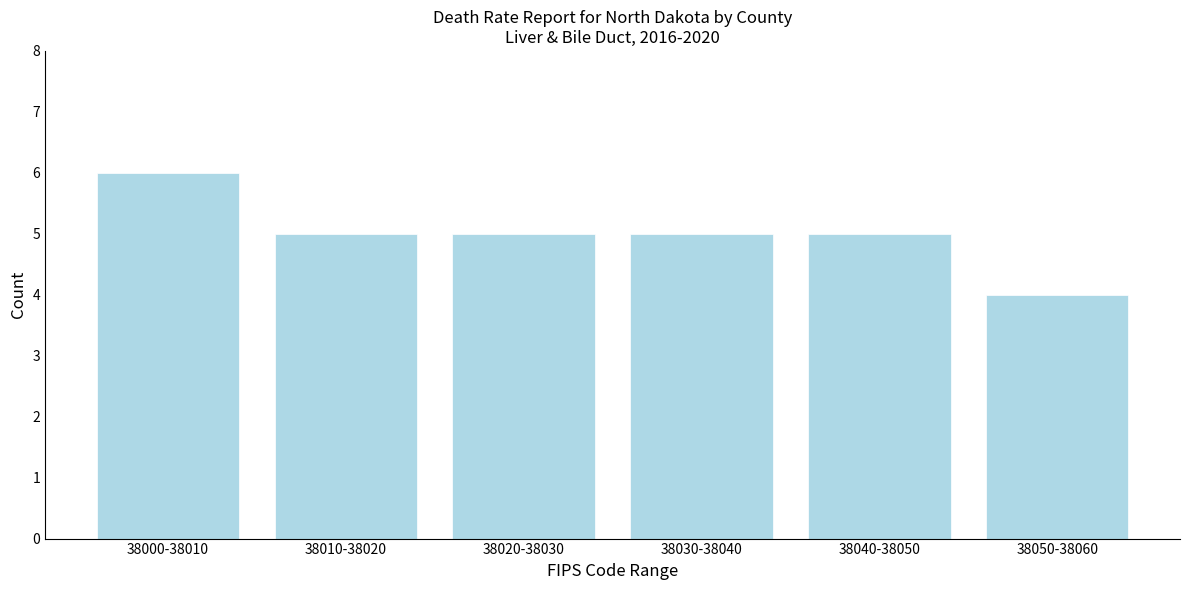

Reading left to right, transcribe all the data shown in this chart.

38000-38010=6	38010-38020=5	38020-38030=5	38030-38040=5	38040-38050=5	38050-38060=4